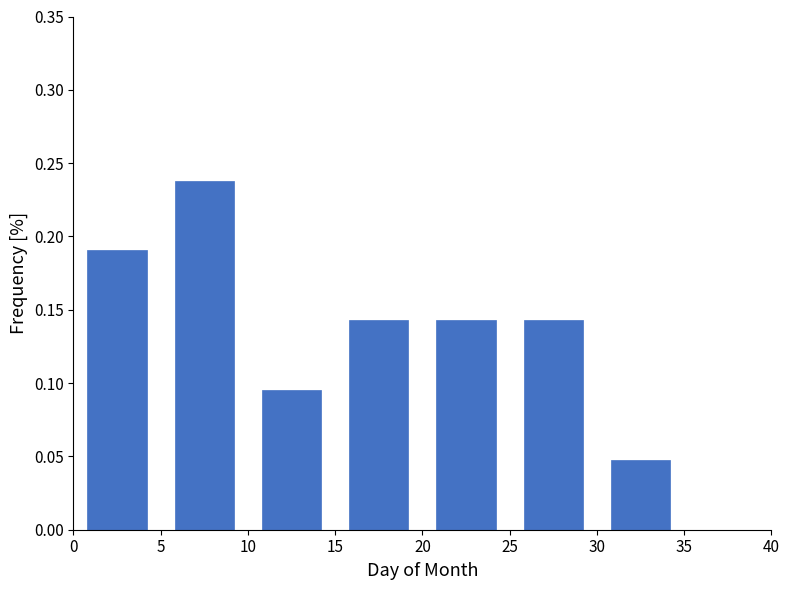

Reading left to right, list every bar in this chart as the range it spans on the x-axis followed by its height. The values are not printed on the chart, so give them approximately, as read against the axis.

0 to 5: 0.190
5 to 10: 0.240
10 to 15: 0.095
15 to 20: 0.145
20 to 25: 0.145
25 to 30: 0.145
30 to 35: 0.050
35 to 40: 0